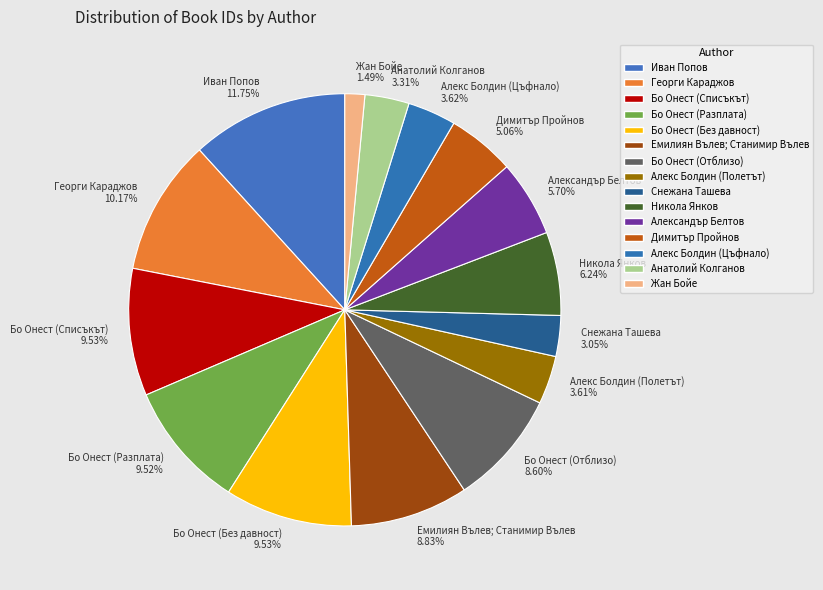

Count the number of slices in the pie.

15